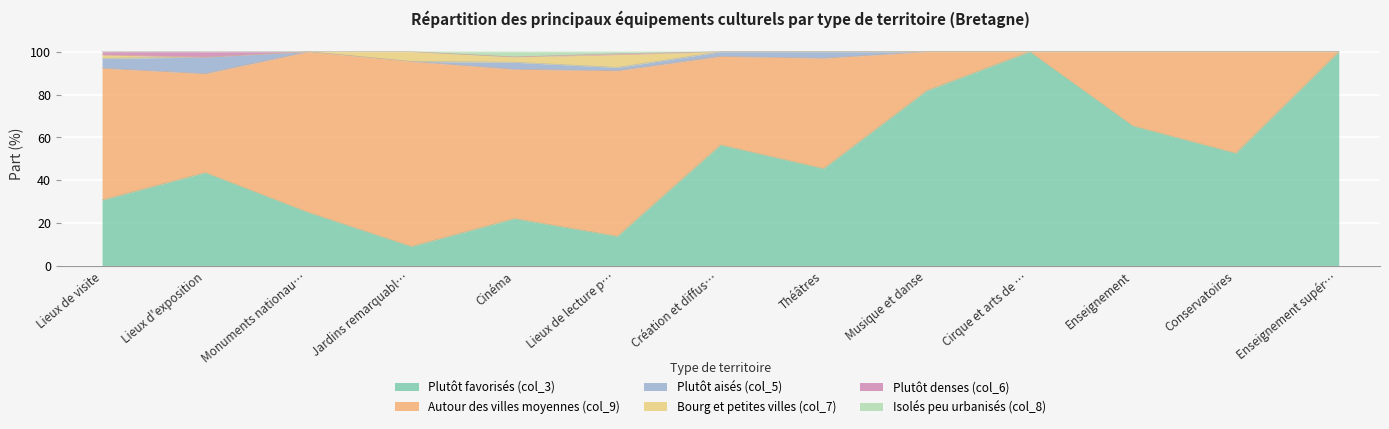

What is the difference between the maximum and second lowest values in the Autour des villes moyennes (col_9) series?

86.4